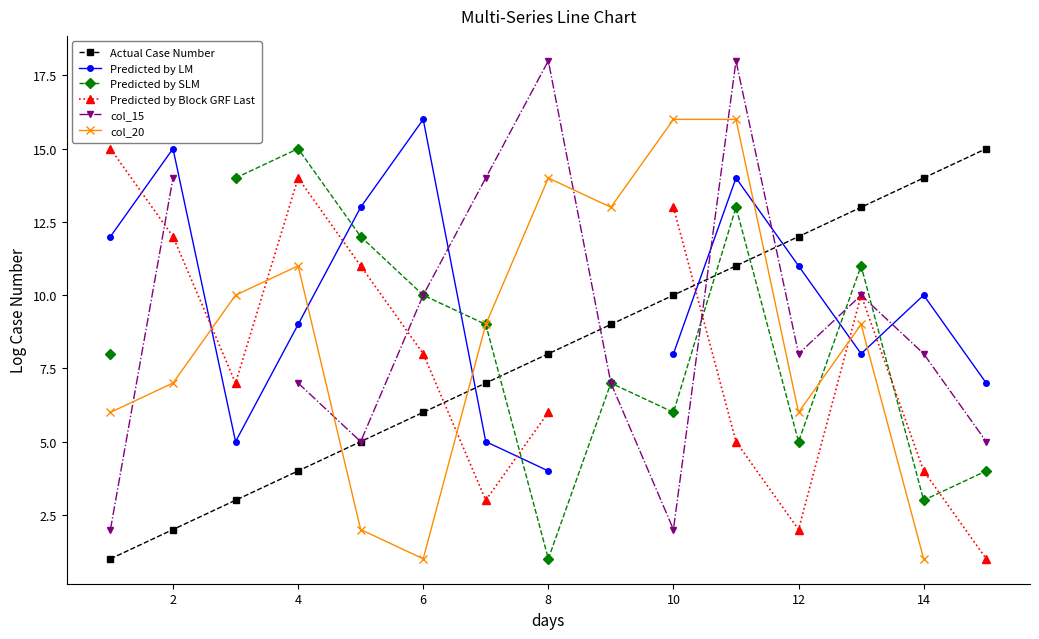

Is it true that Actual Case Number equals 14 at 14?

True